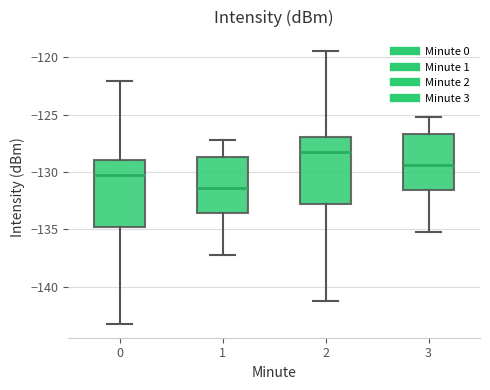

Reading left to right, read every box against the y-axis: the position of its median line, the range the box covers, and the ends of its whiskers. The values are not printed on the chart, so give them approximately, as read against the axis.

0: median -130.0, box -135.0 to -129.0, whiskers -143.5 to -122.0
1: median -131.5, box -133.5 to -128.5, whiskers -137.0 to -127.0
2: median -128.0, box -133.0 to -127.0, whiskers -141.5 to -119.5
3: median -129.5, box -131.5 to -126.5, whiskers -135.0 to -125.0